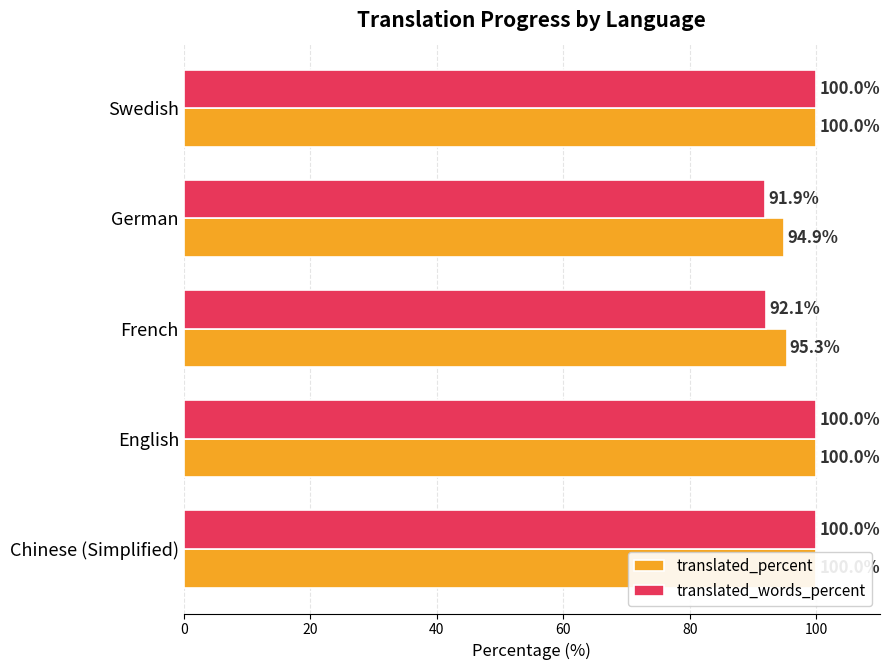

What is the greatest value displayed?

100.0